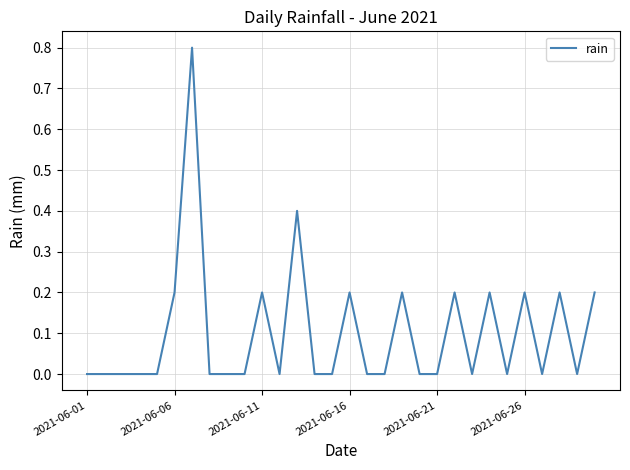

What is the difference between the second highest and minimum values?

0.4